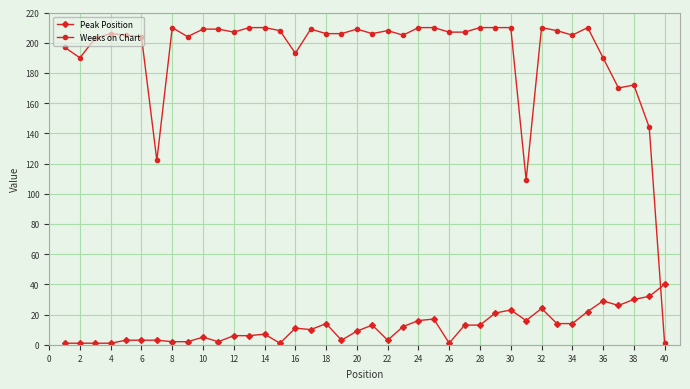

Rank the series by their maximum value, from highest to lowest.

Weeks on Chart, Peak Position